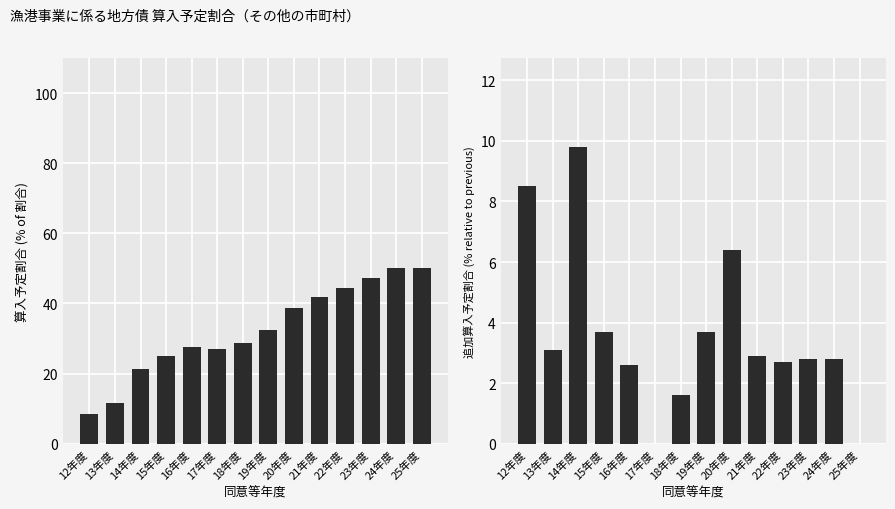

The value of 算入予定割合 at 15年度 is 35.6. True or false?

False